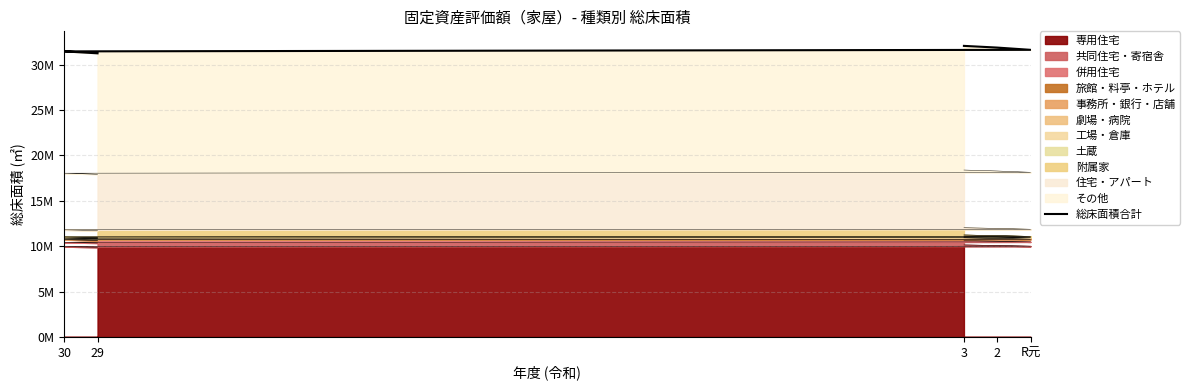

How many lines are shown in the chart?

1